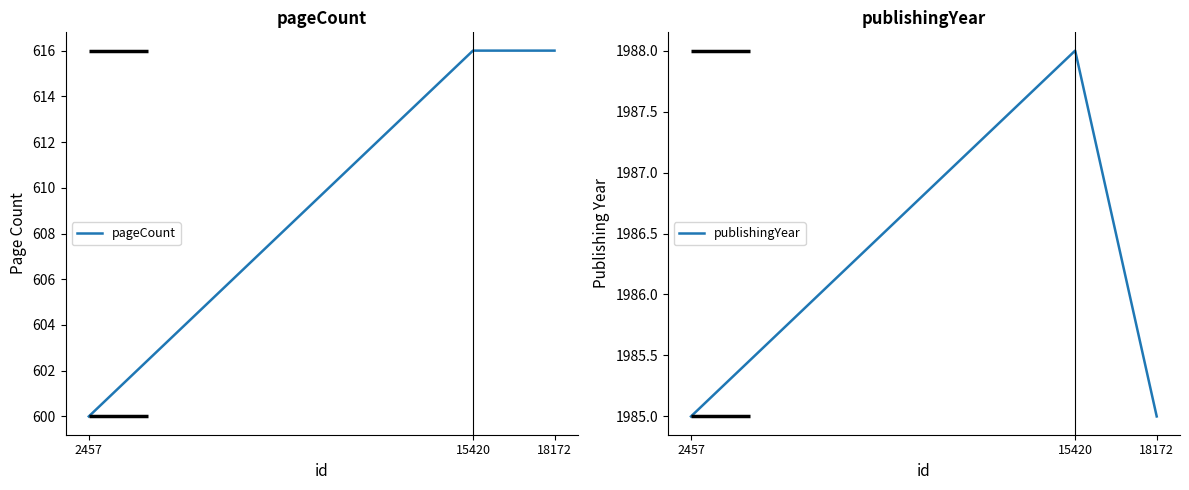

Is the value of publishingYear at 15420 greater than the value of pageCount at 18172?

Yes